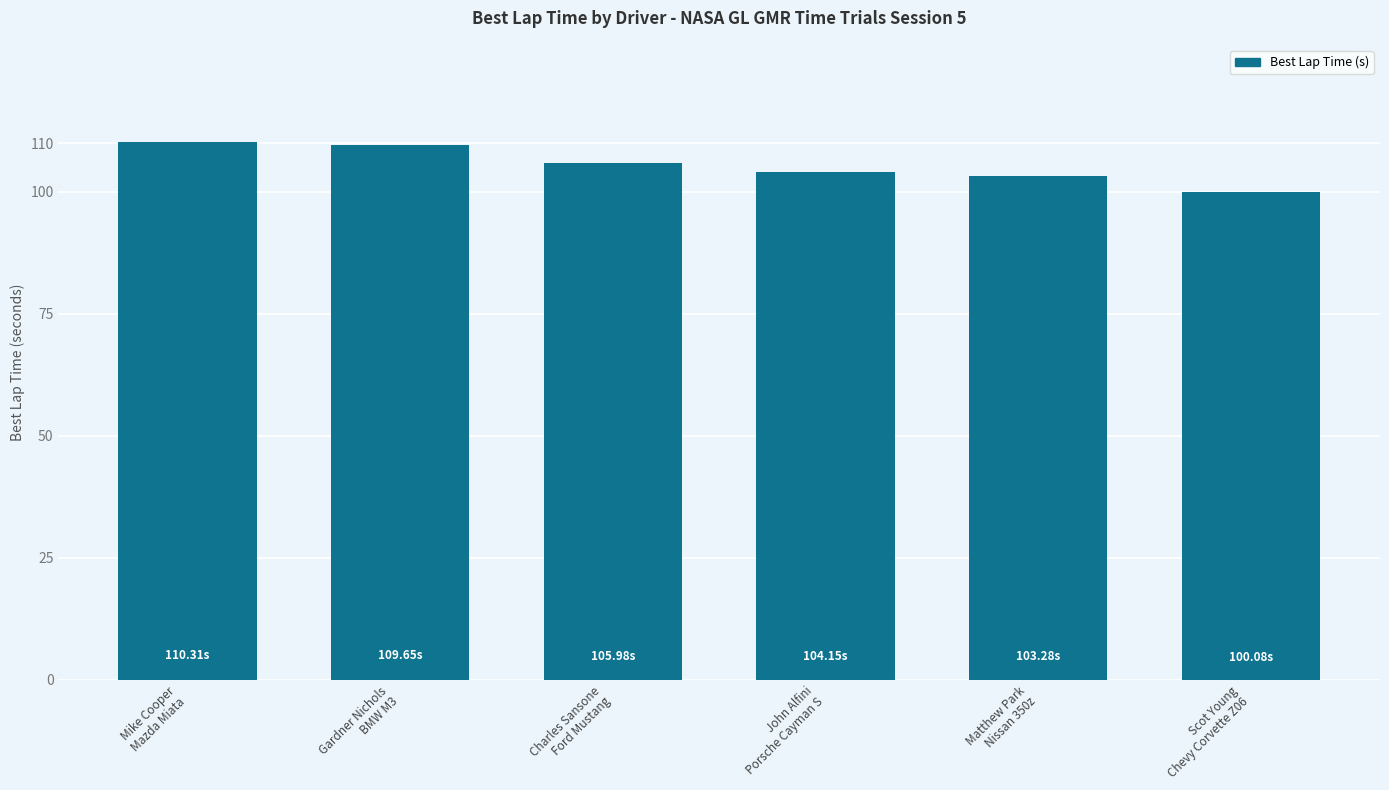

What is the sum of all values?

633.4